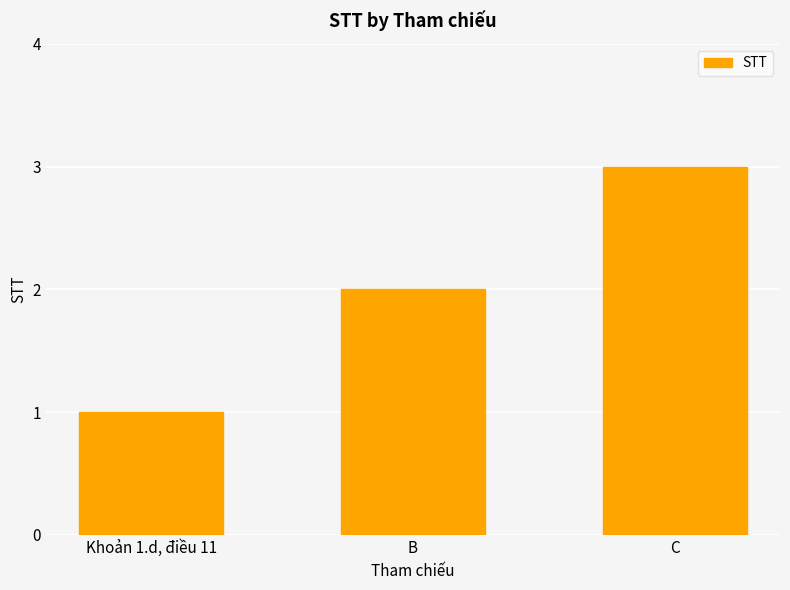

Which label corresponds to the largest value in the chart?

C